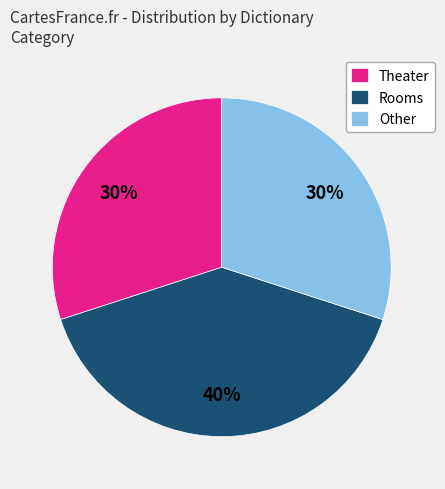

Combined, do Rooms and Theater account for over 50%?

Yes